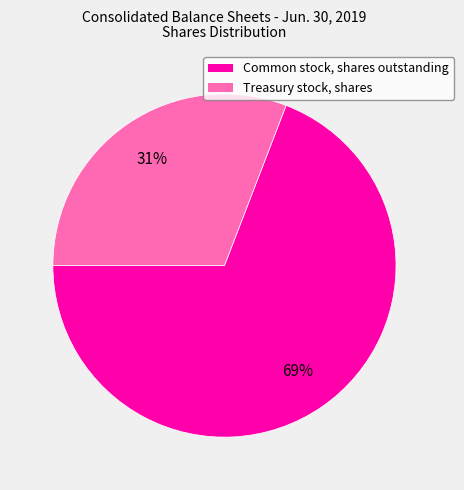

To the nearest percent, what is the difference between the Common stock, shares outstanding and Treasury stock, shares slice percentages?

38%